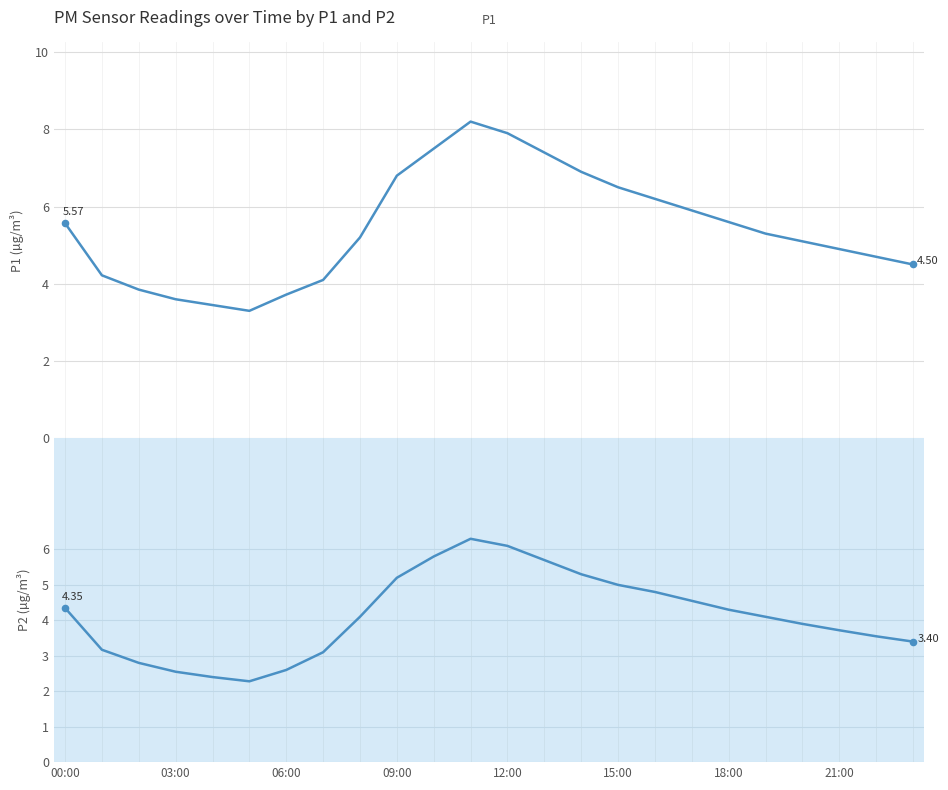

Which series contains the highest Y value?

P1